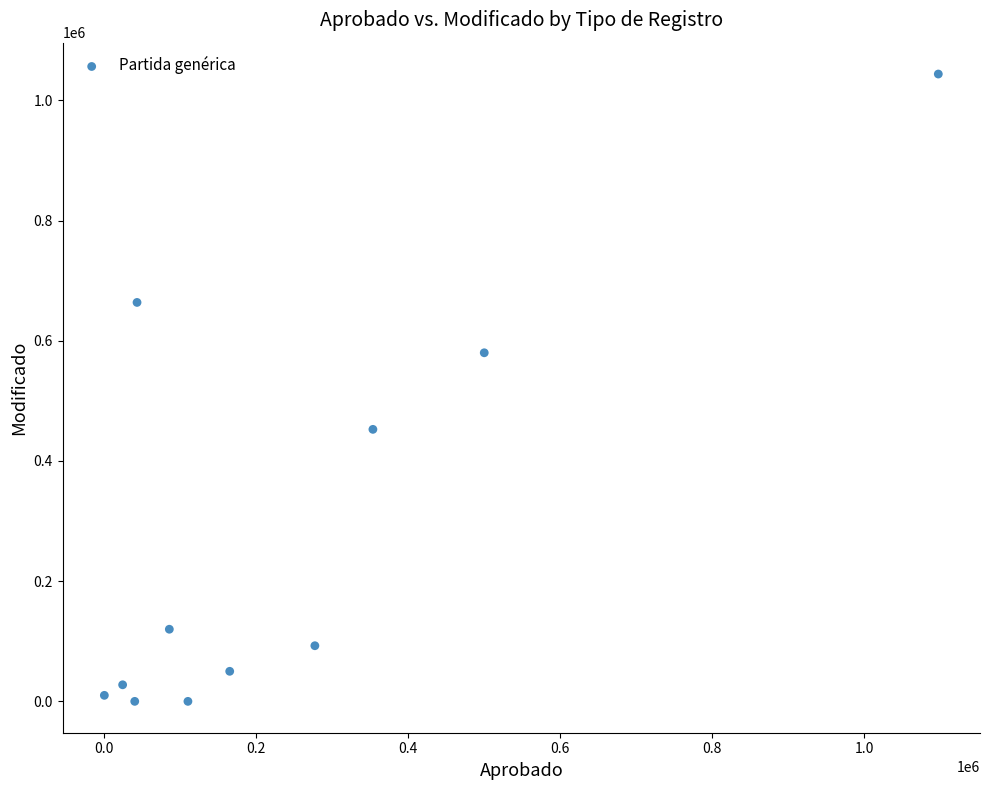

What is the average X value?

245068.3